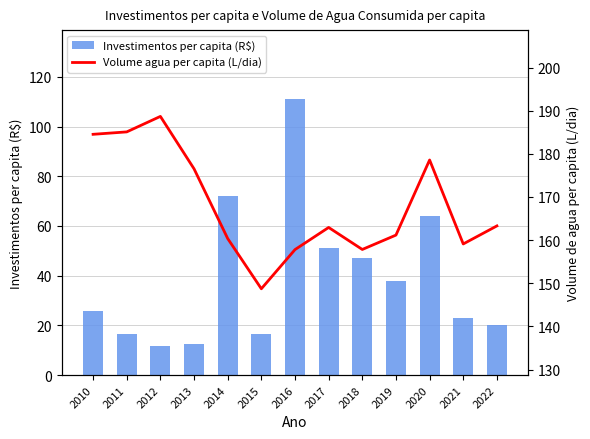

Count the number of categories in the chart.

13